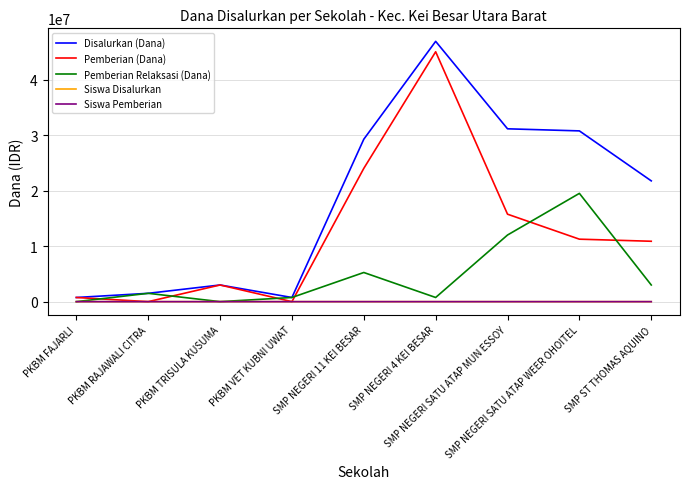

What are all the series names shown in the legend?

Disalurkan (Dana), Pemberian (Dana), Pemberian Relaksasi (Dana), Siswa Disalurkan, Siswa Pemberian